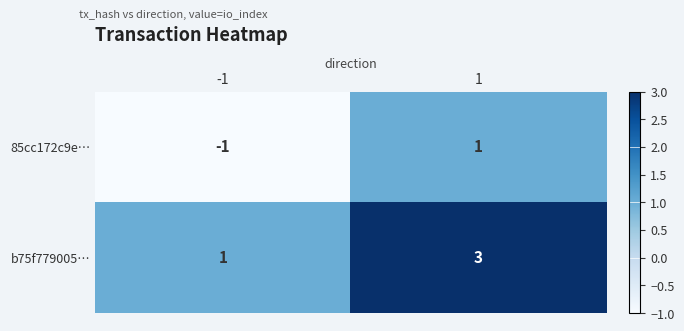

Which series has the largest total across all categories?

b75f779005…